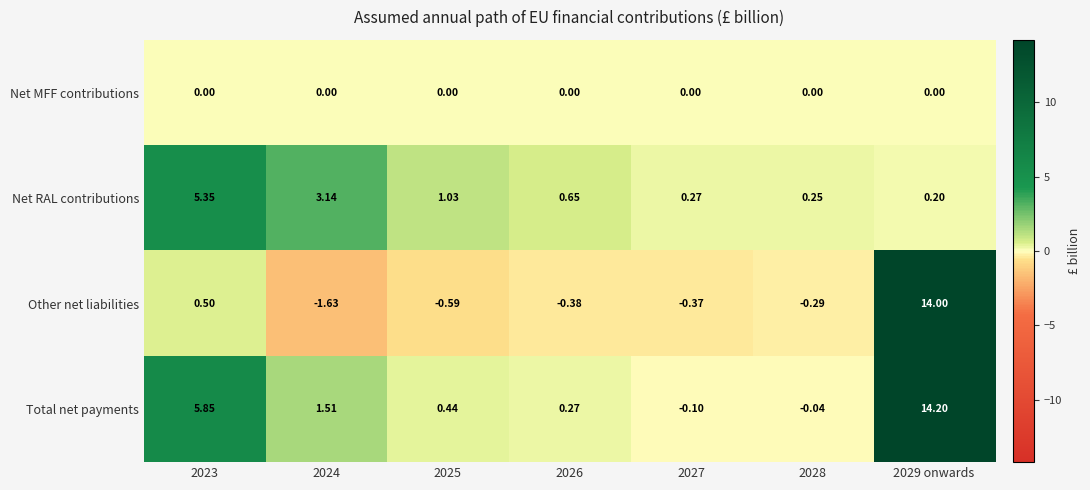

How many categories are shown in the chart?

7